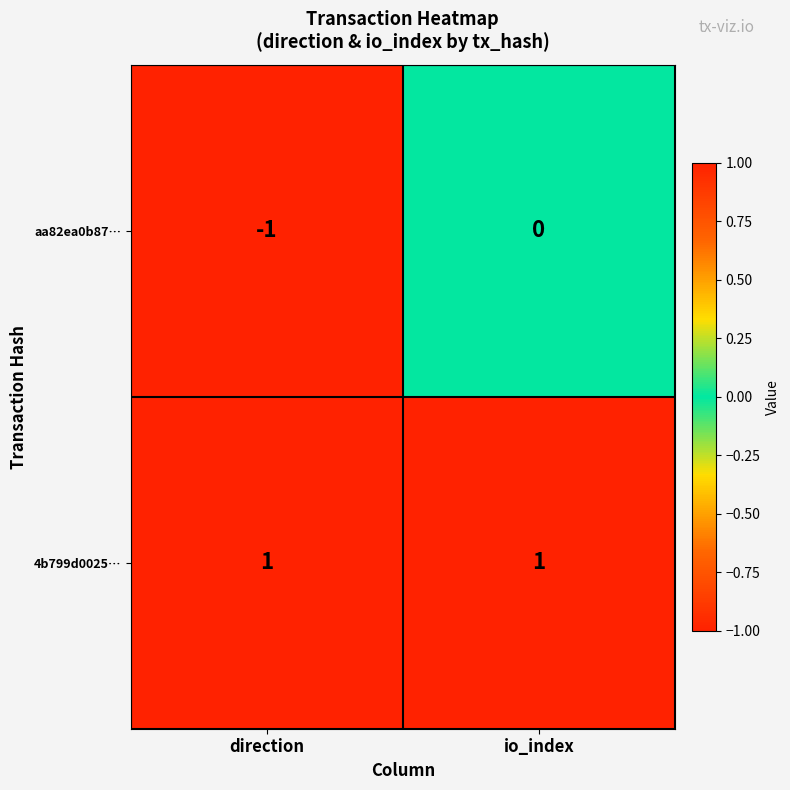

List the labels in order of aa82ea0b87… value, smallest first.

direction, io_index